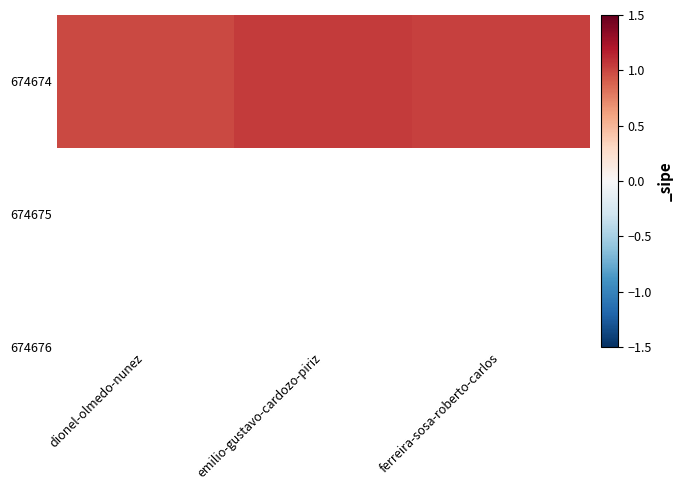

List the labels in order of value, smallest first.

dionel-olmedo-nunez, ferreira-sosa-roberto-carlos, emilio-gustavo-cardozo-piriz